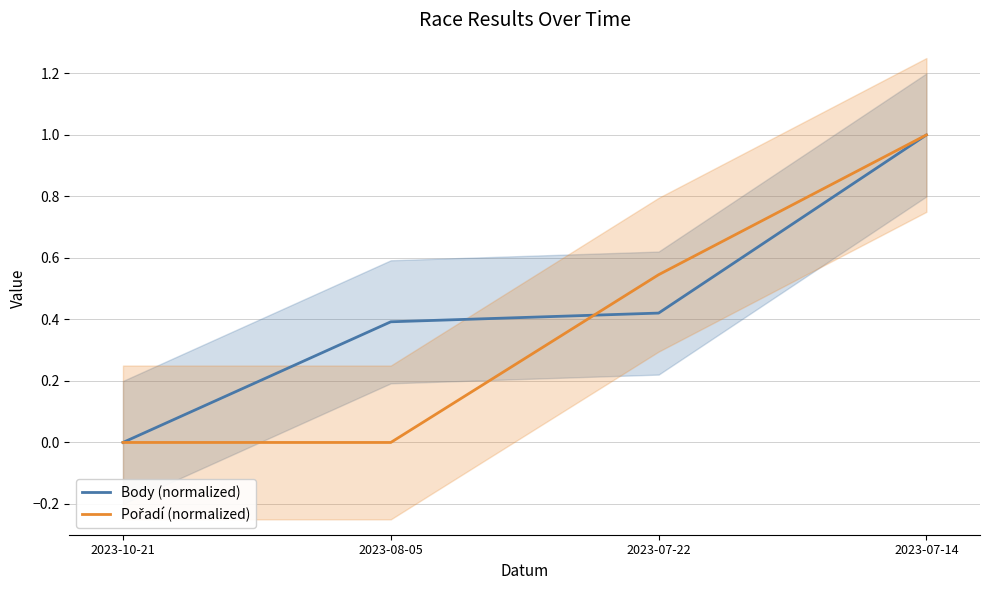

How many lines are shown in the chart?

2